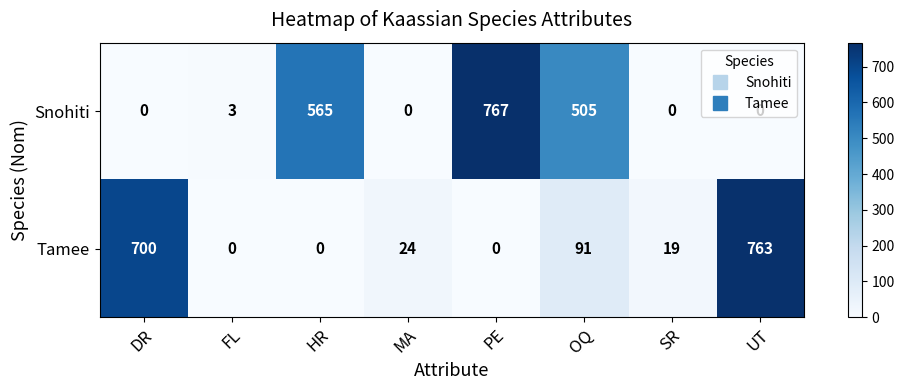

At which category is the sum across all series the highest?

PE